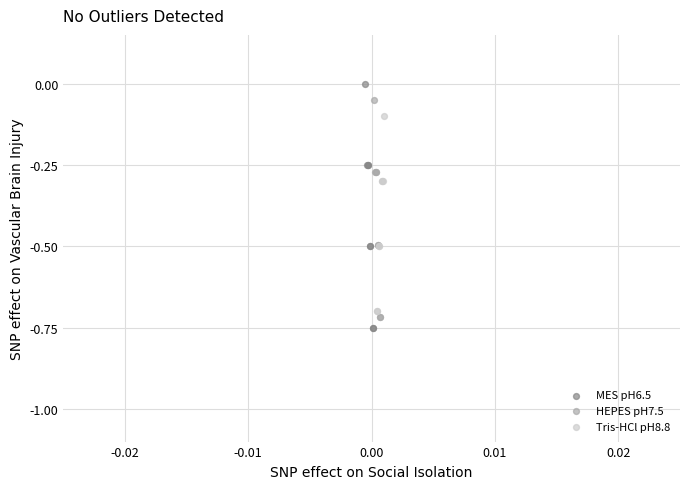

Which series contains the highest Y value?

MES pH6.5